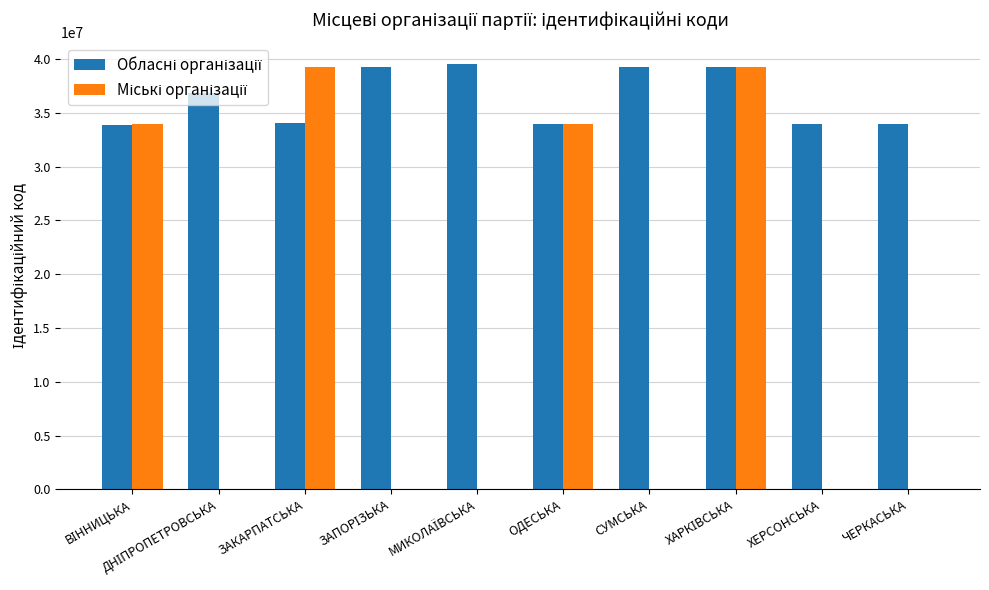

What is the maximum value shown in the chart?

39568311